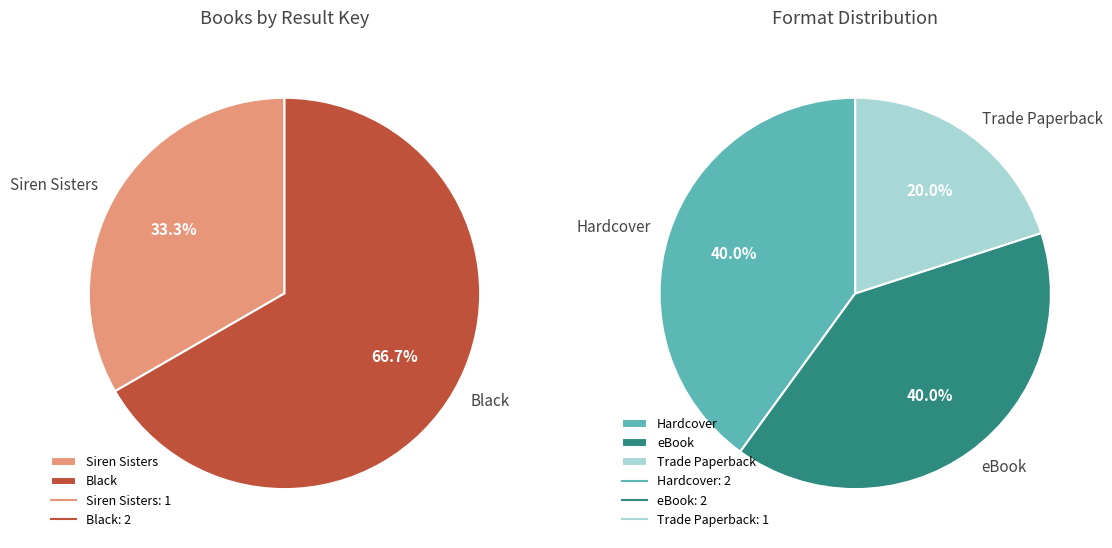

Does Siren Sisters account for over 50% of the chart?

No